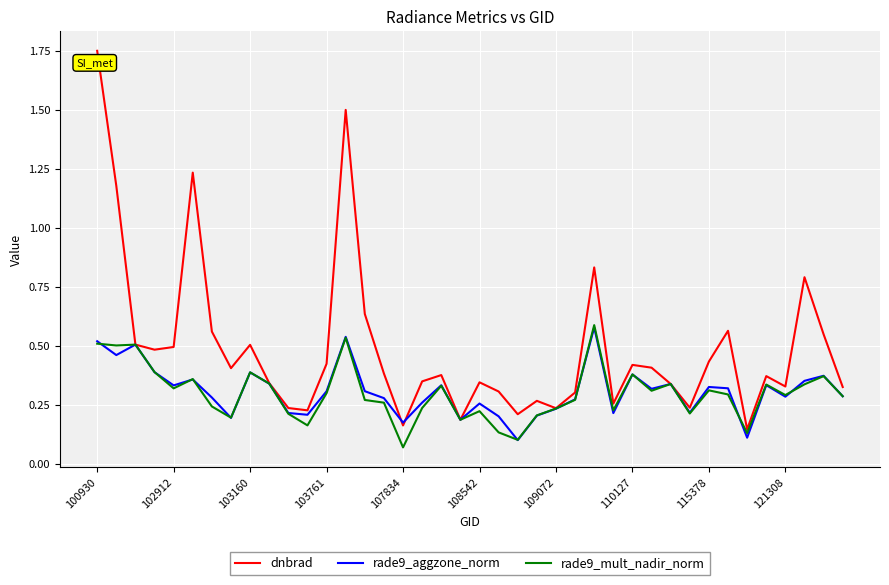

Which series has the largest total across all categories?

dnbrad